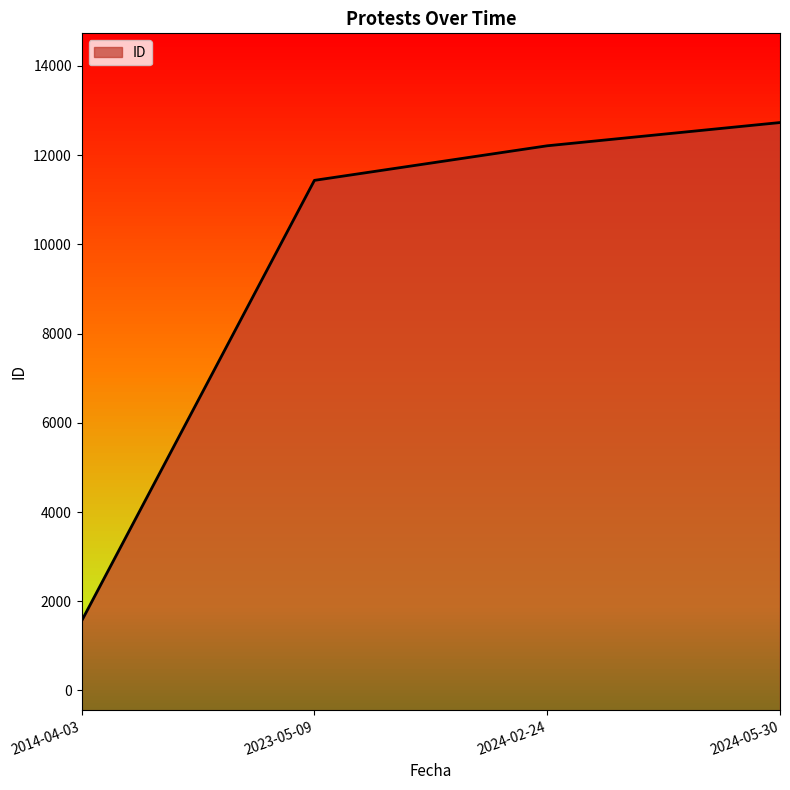

The value at 2024-05-30 is 3744. True or false?

False